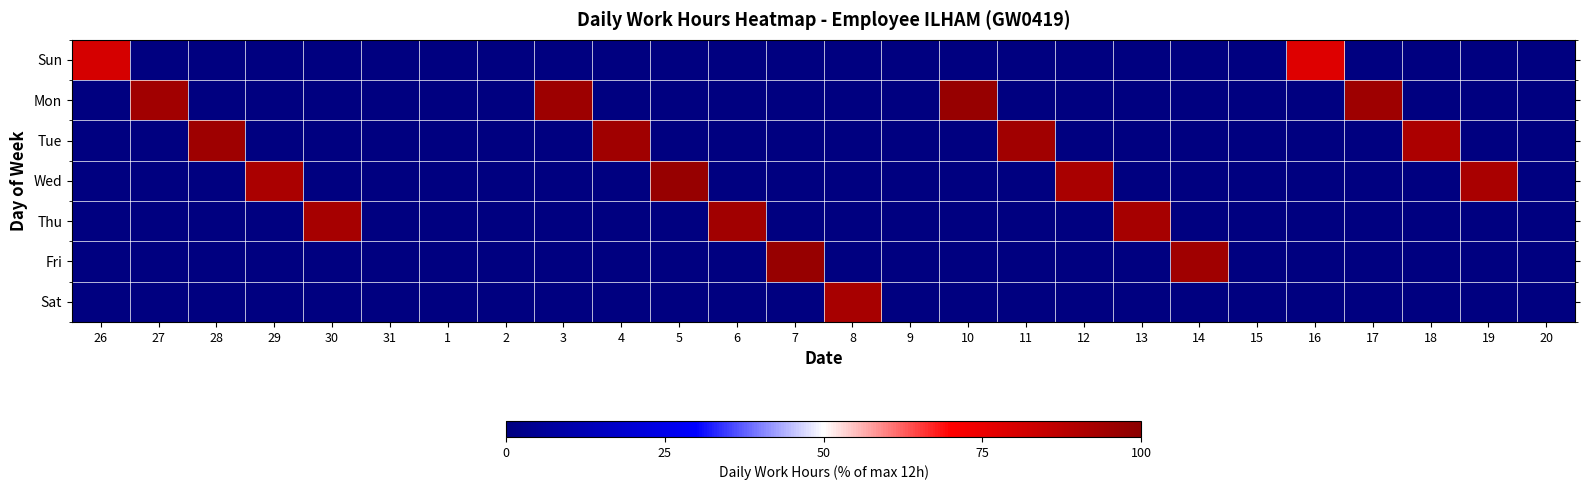

Rank the series by their maximum value, from highest to lowest.

Wed, Mon, Fri, Tue, Thu, Sat, Sun